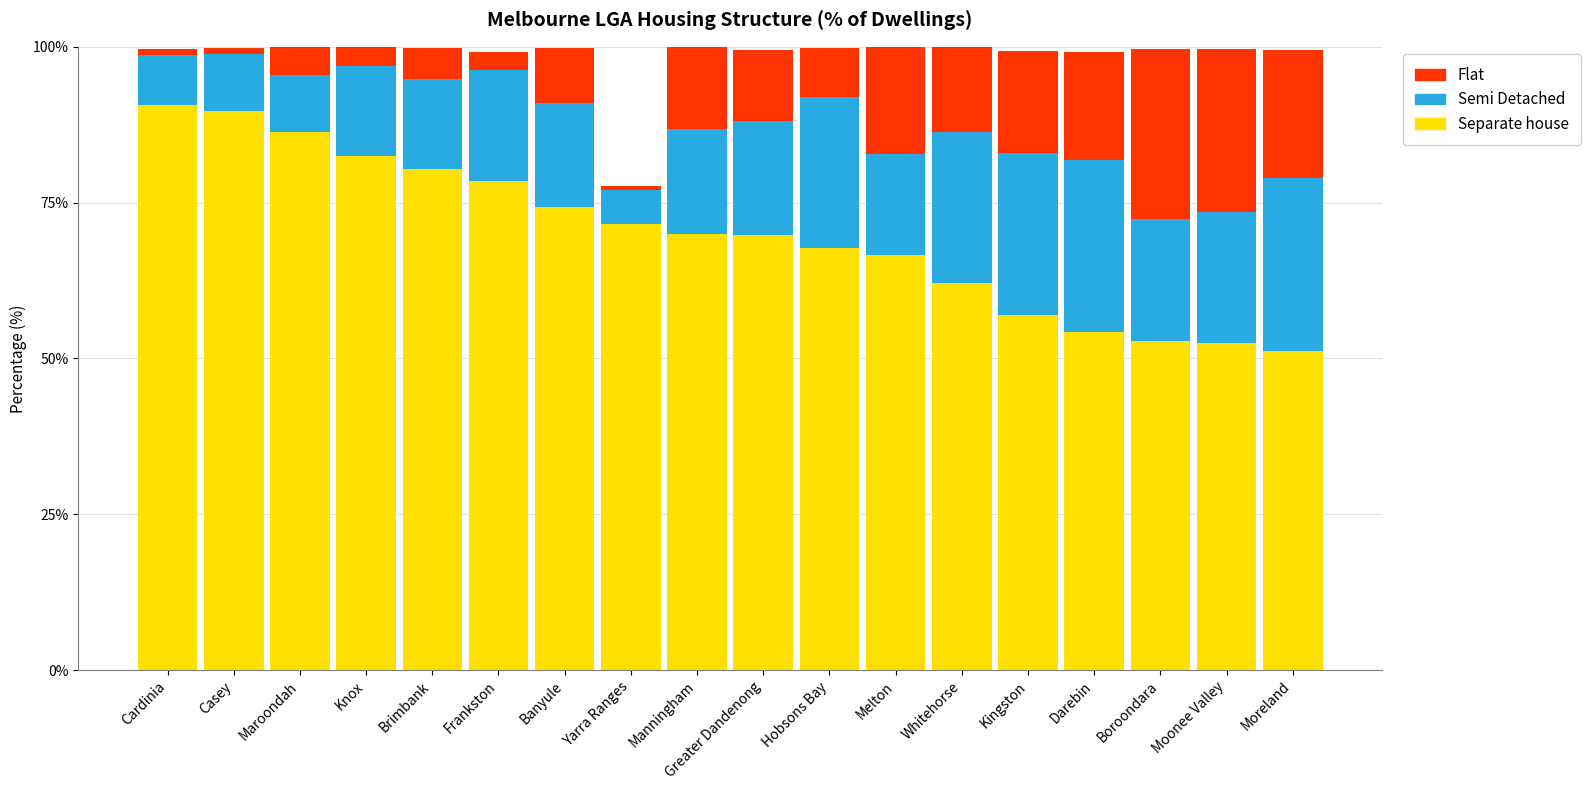

True or false: Separate house has a value of 18.2 at Moonee Valley.

False